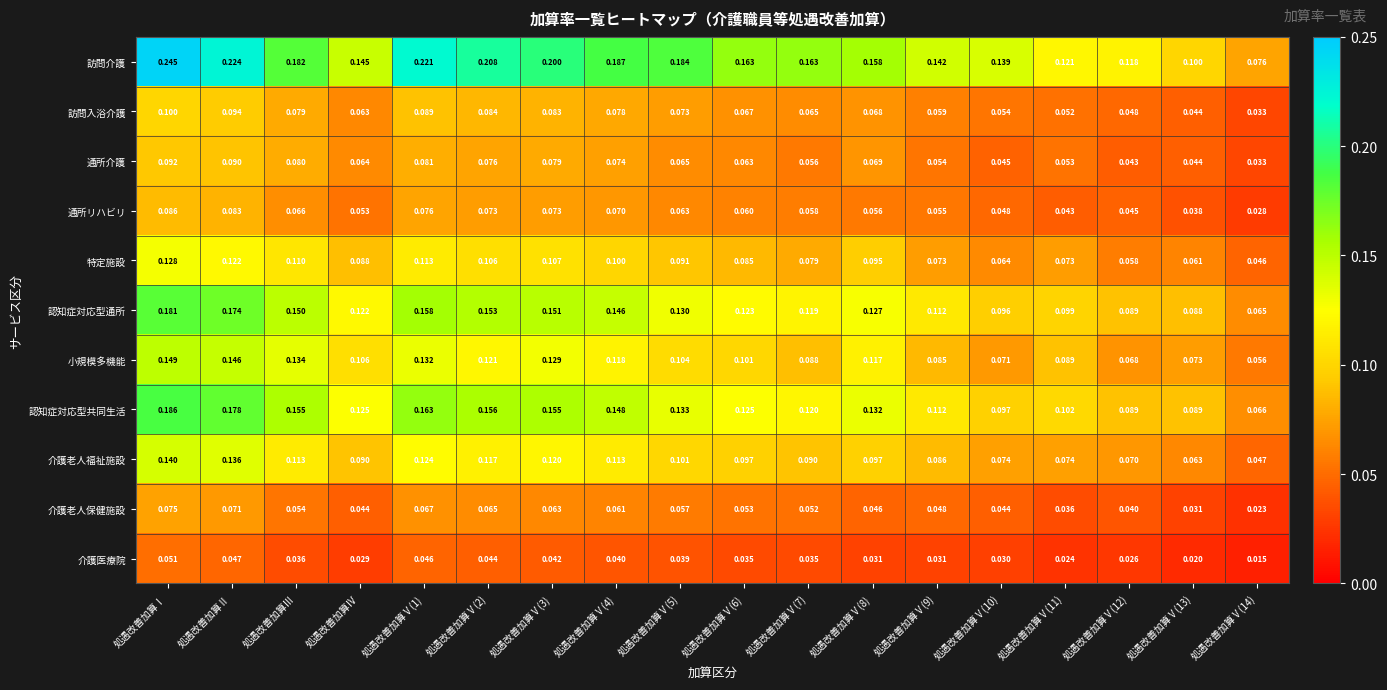

At which label does 介護老人福祉施設 reach its peak?

処遇改善加算Ⅰ